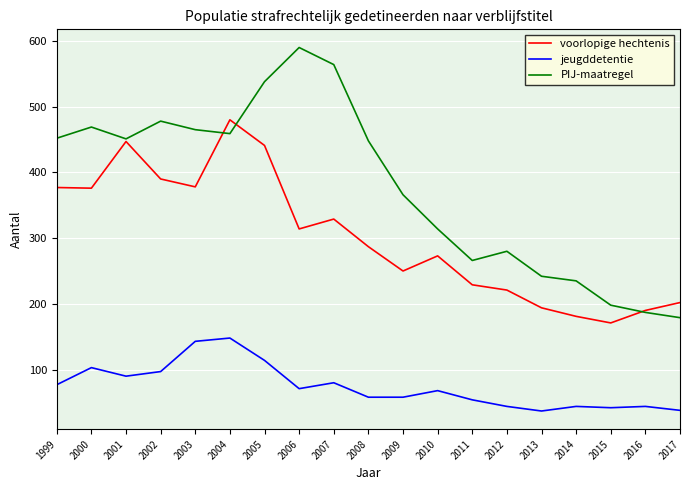

The value of PIJ-maatregel at 2011 is 266. True or false?

True